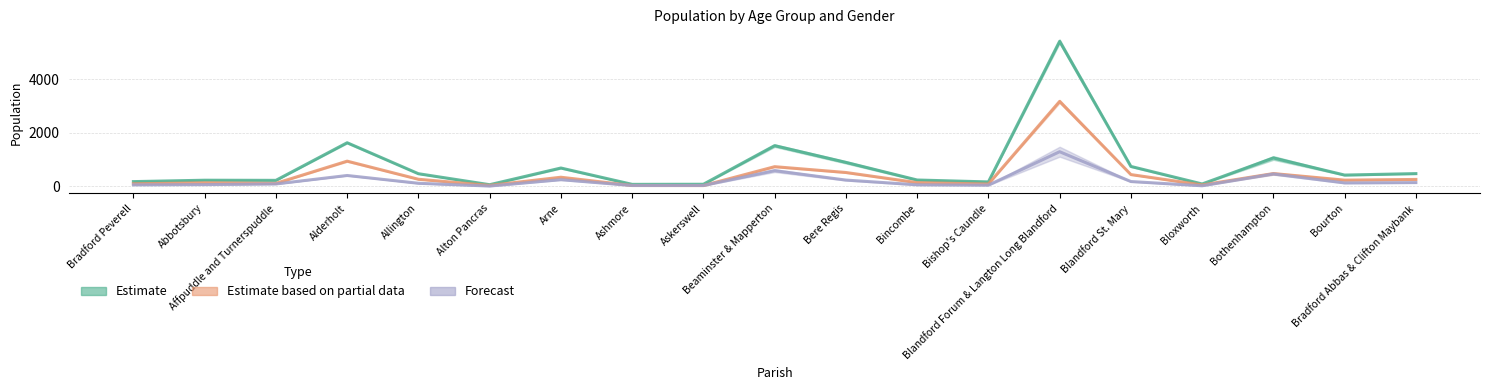

What is the approximate value of Males 65+ at Alton Pancras?

17.0